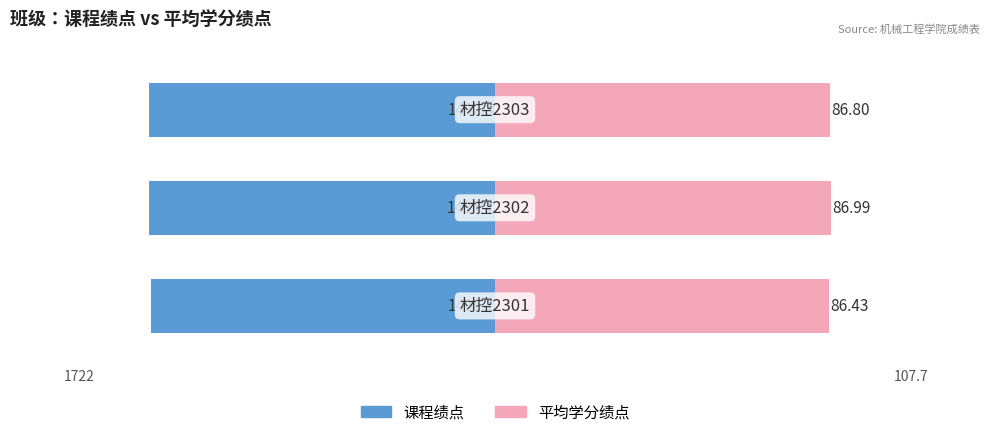

How many data points does each series have?

3